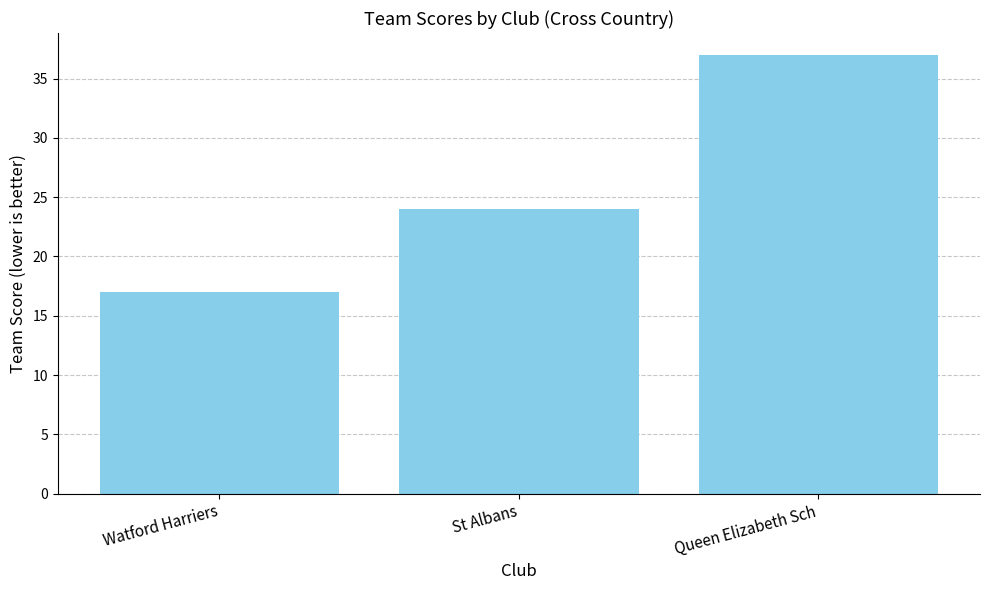

True or false: the data shows 17 at Watford Harriers.

True